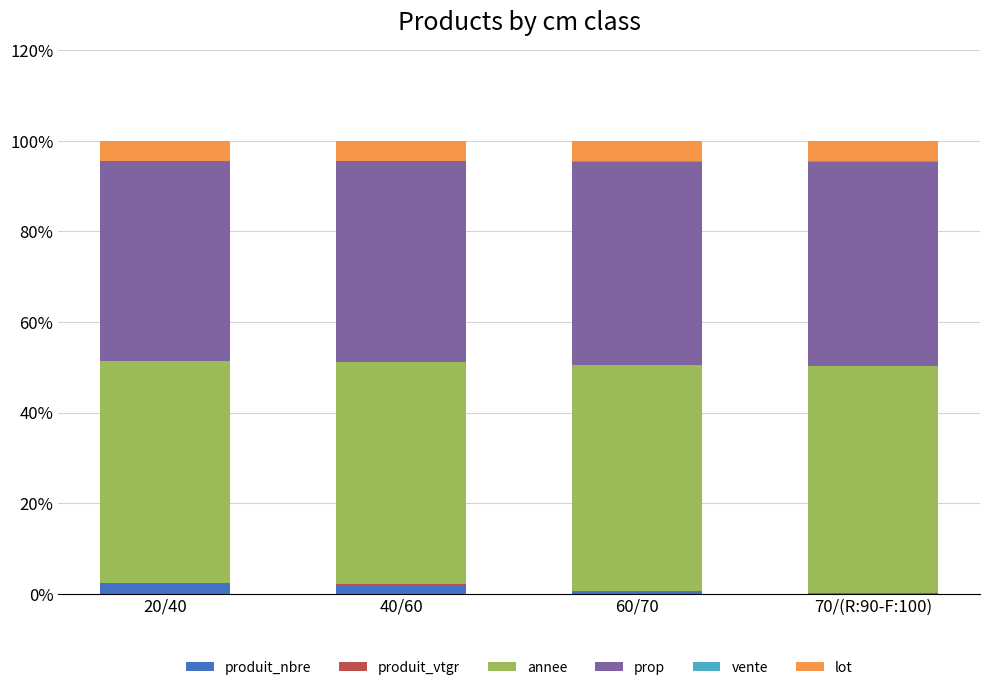

Are the bars grouped side by side (vs. stacked)?

No